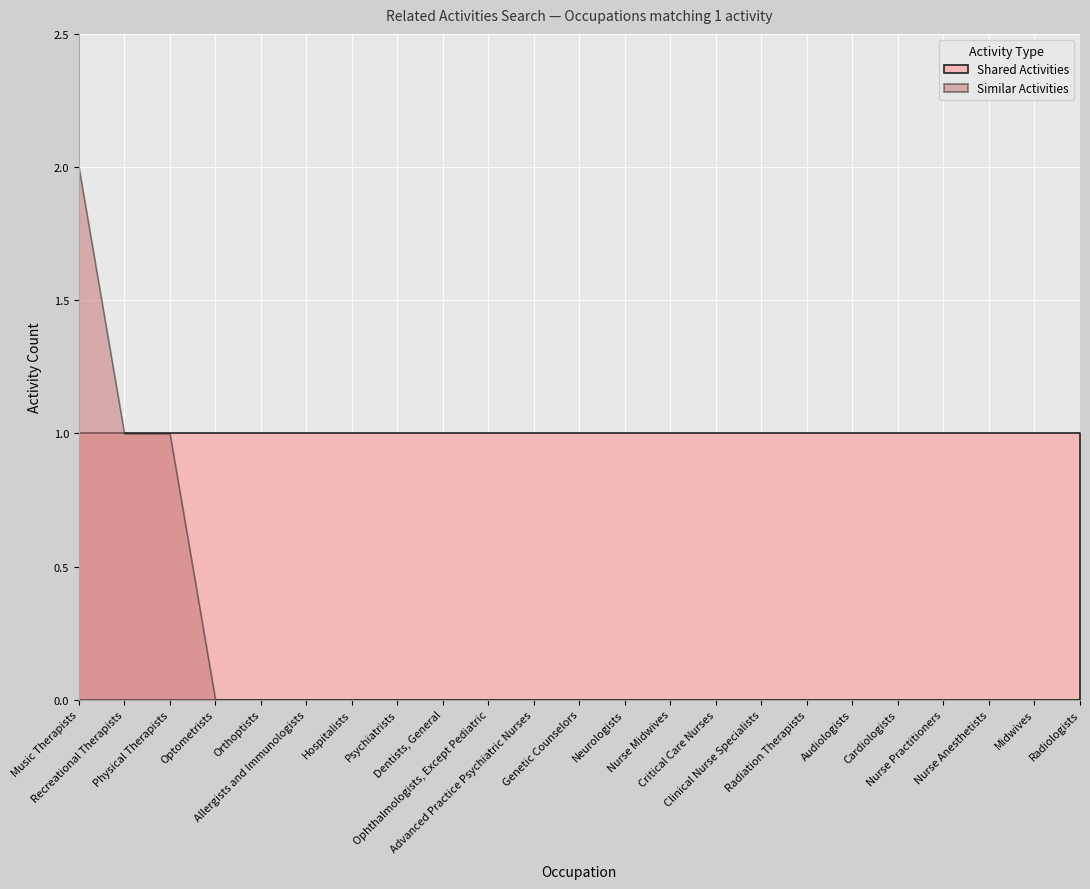

How many data points does each series have?

23